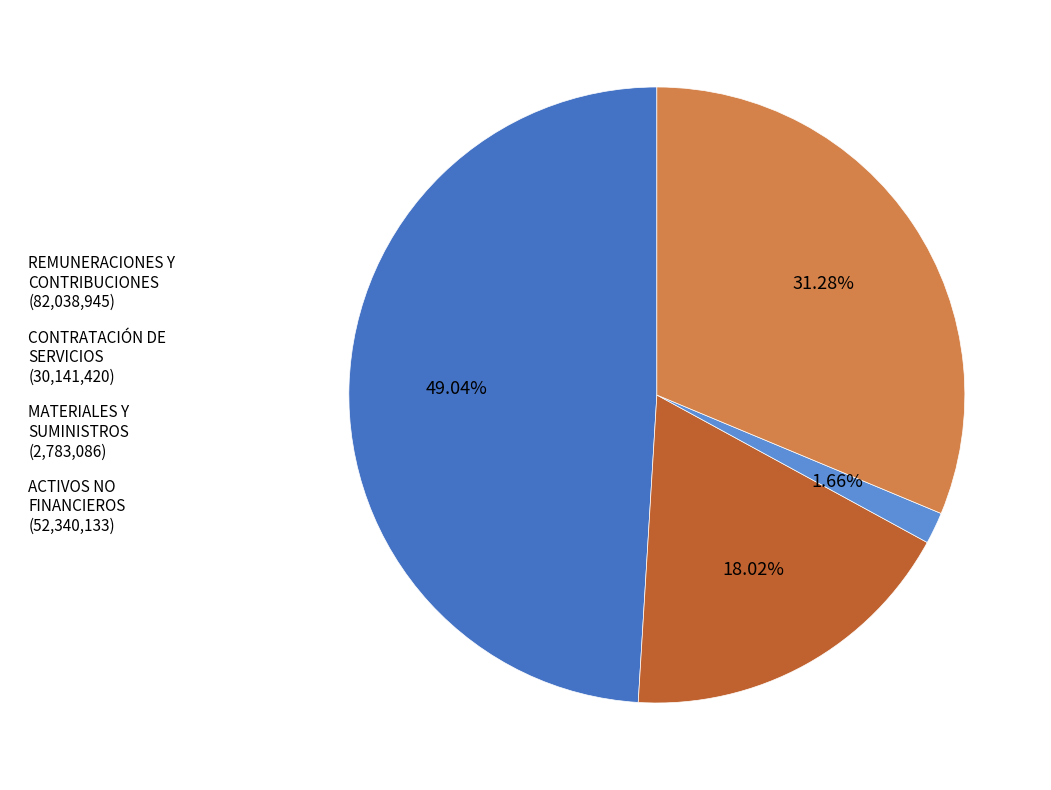

Is REMUNERACIONES Y CONTRIBUCIONES (82,038,945) the majority of the pie?

No